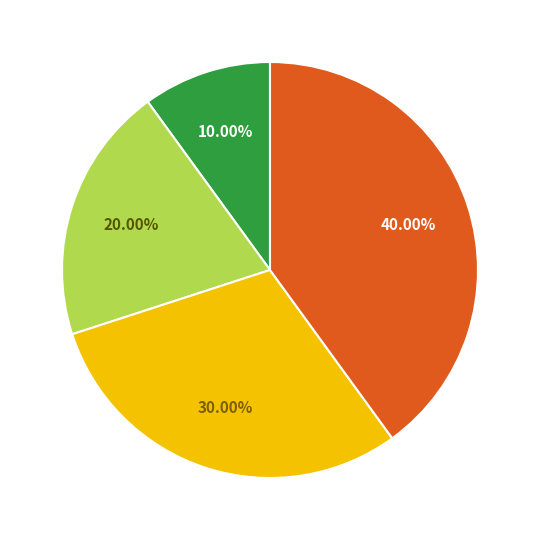

Does any single category account for the majority?

No